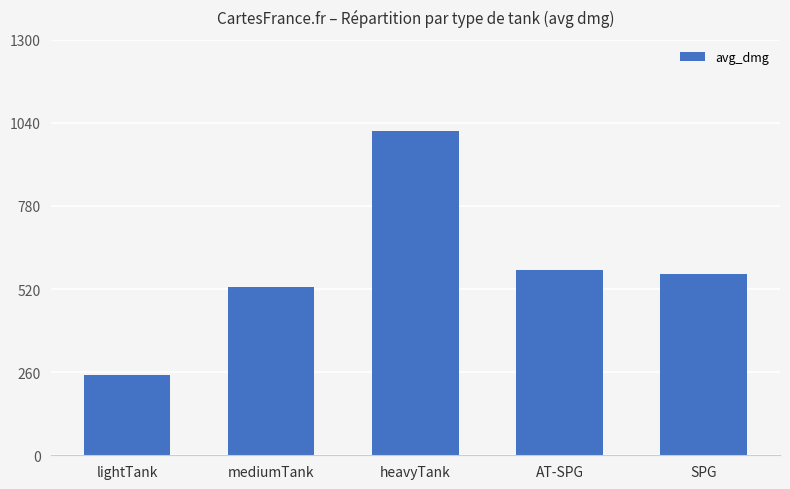

Which has a higher value, heavyTank or SPG?

heavyTank